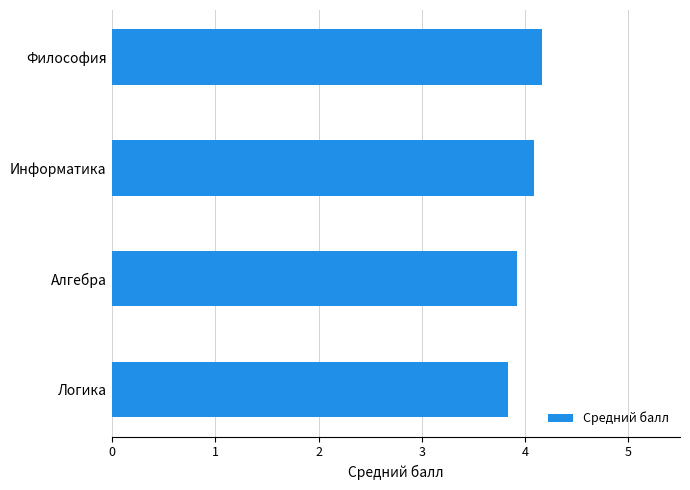

What is the average value?

4.0